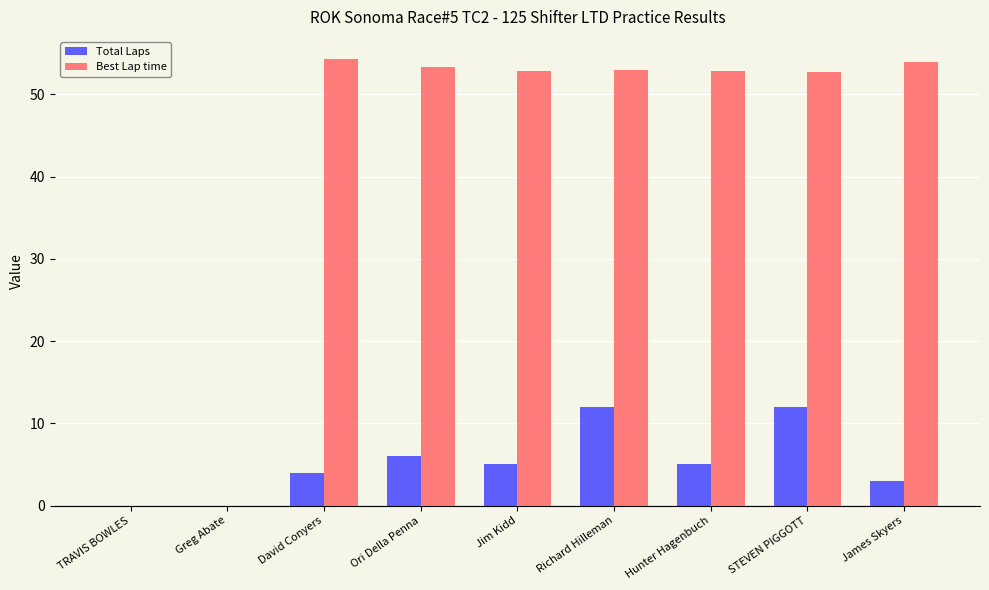

What is the total value across all series at David Conyers?

58.3